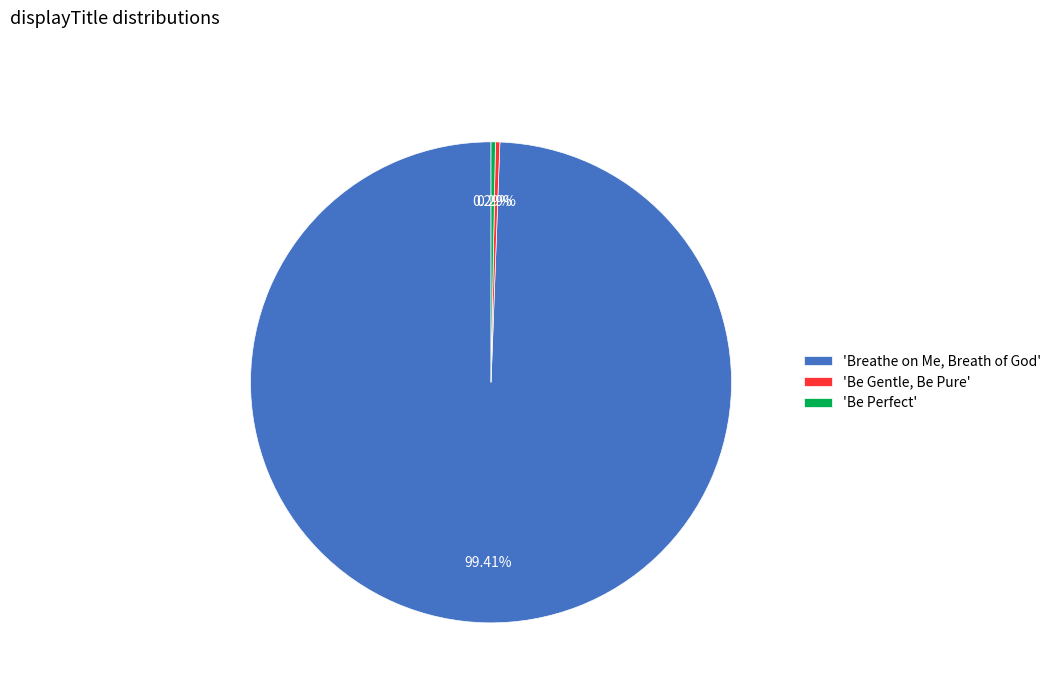

What is the largest slice in the pie chart?

'Breathe on Me, Breath of God'